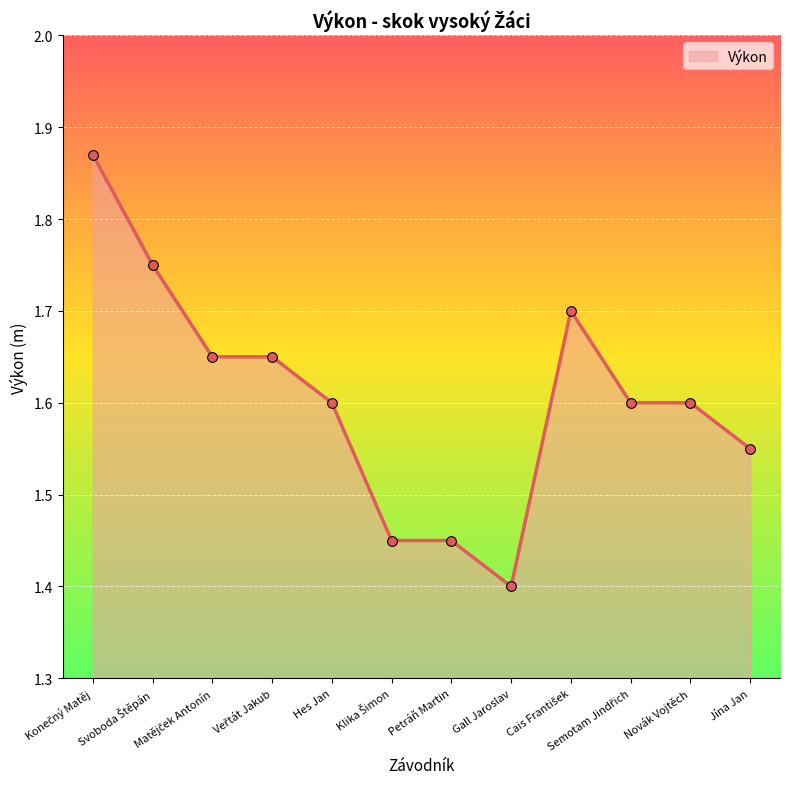

How many values are between 1 and 2?

12